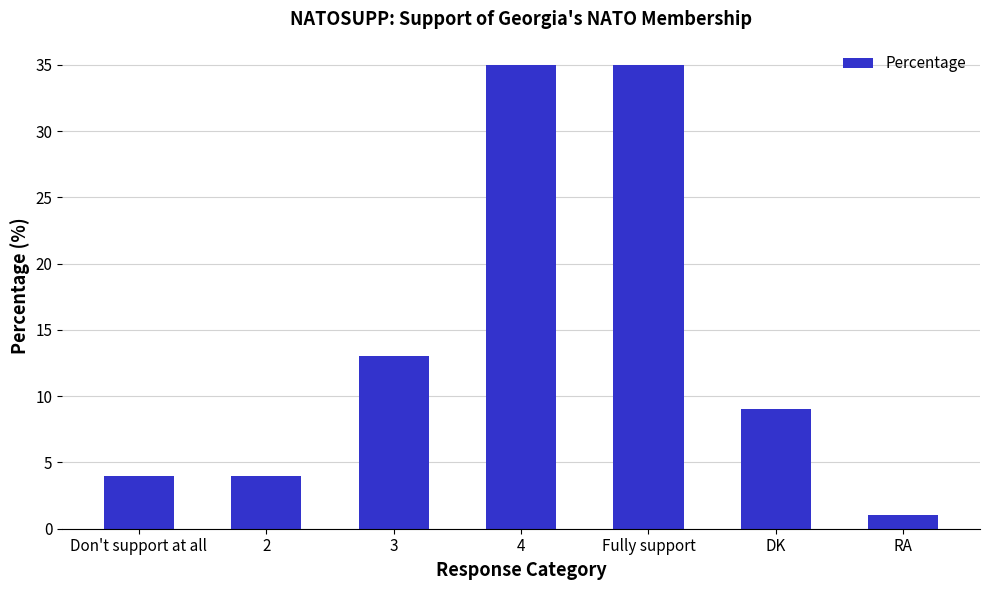

Does the chart contain stacked bars?

No